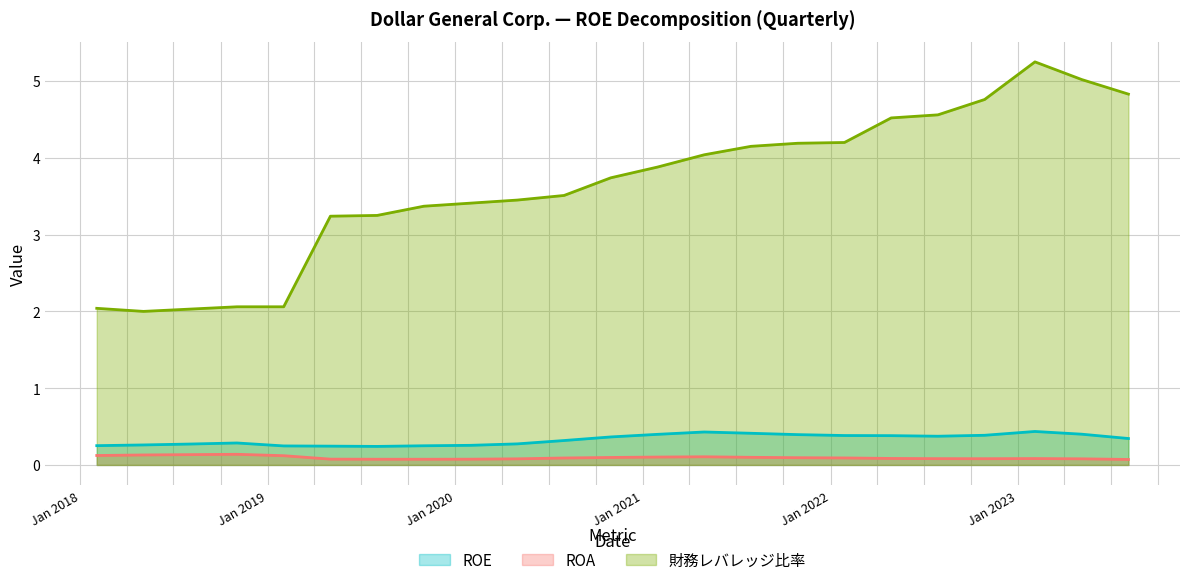

Rank the series by their maximum value, from lowest to highest.

ROA, ROE, 財務レバレッジ比率